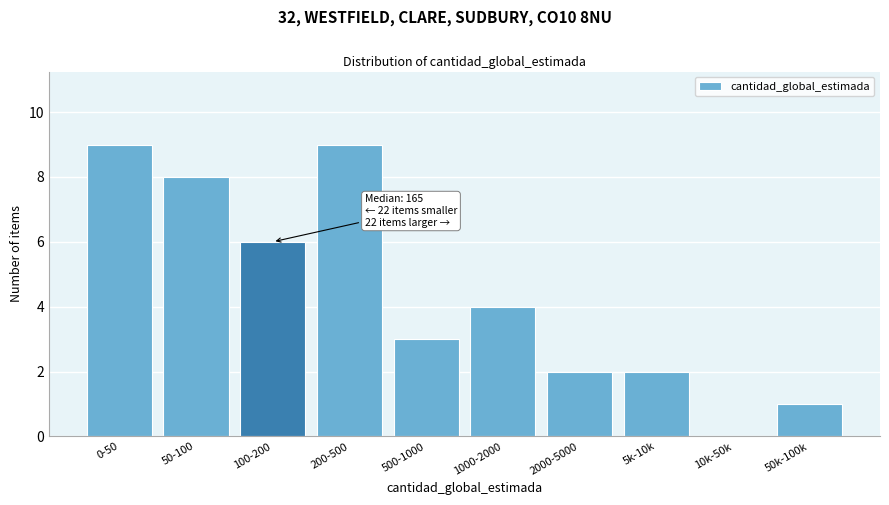

What is the maximum value shown in the chart?

9